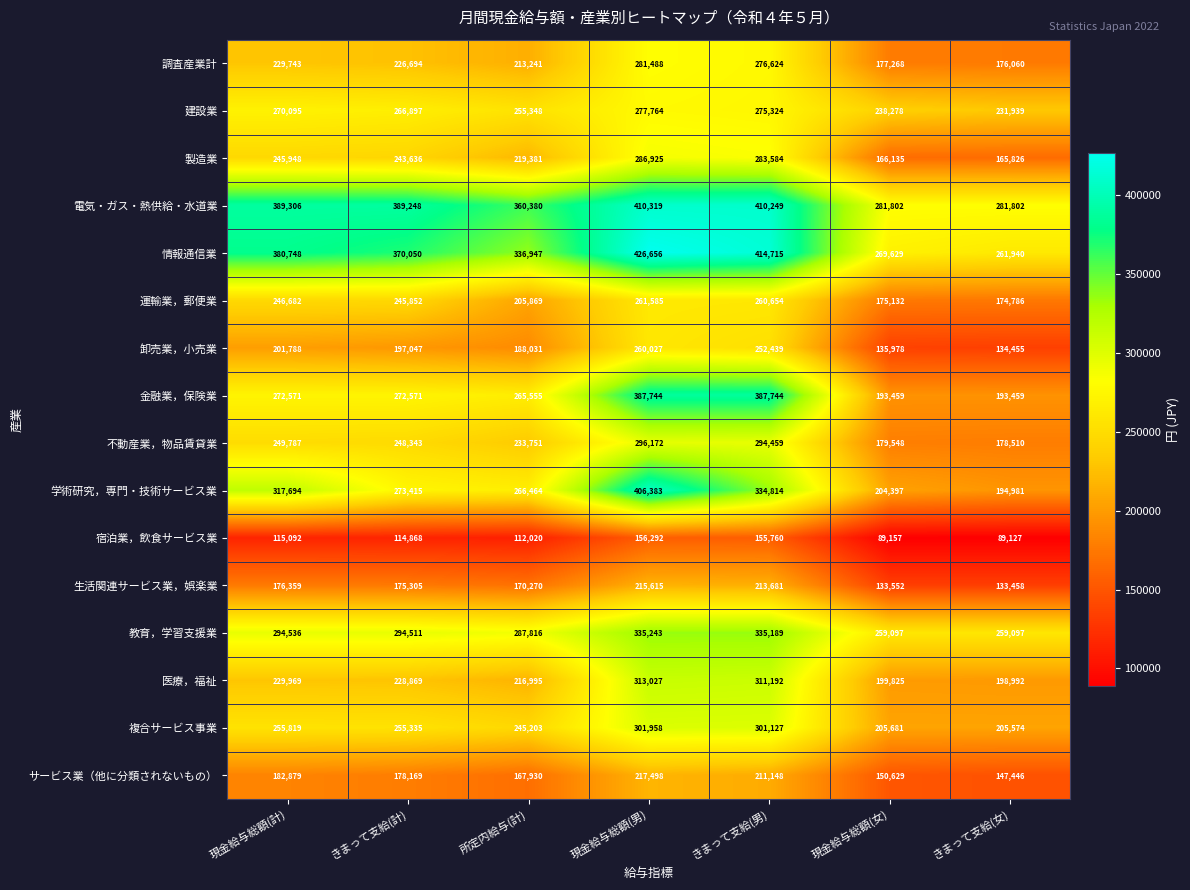

What is the sum of all 電気・ガス・熱供給・水道業 values?

2523106